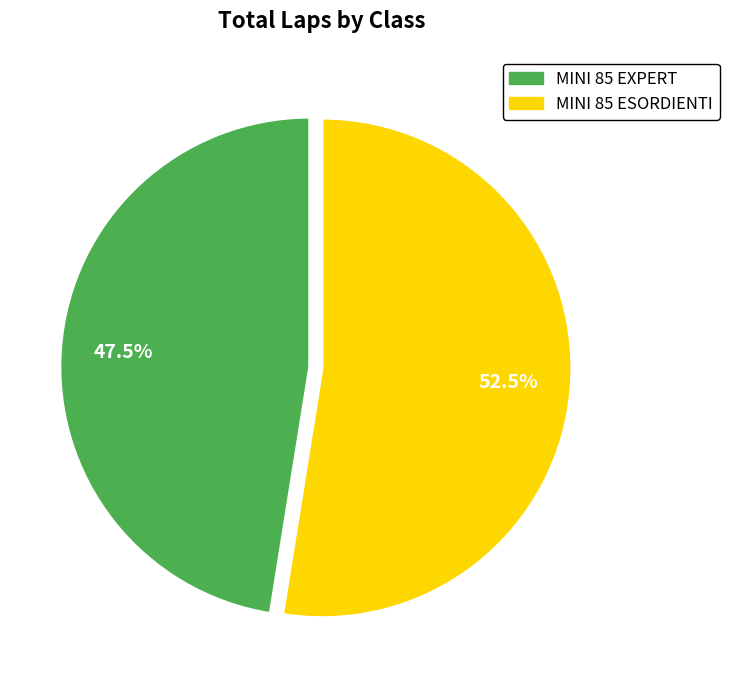

Which category has the smallest portion of the pie?

MINI 85 EXPERT